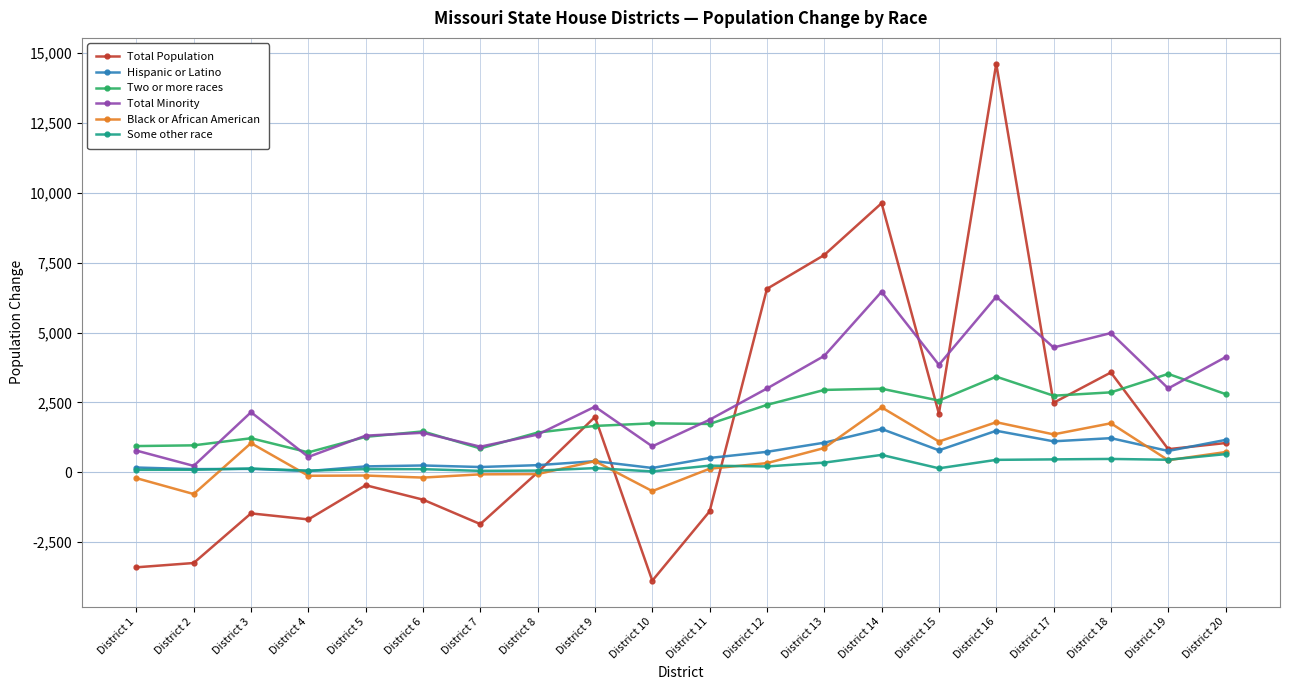

What is the value of the Black or African American point at the 1st from the left?

-207